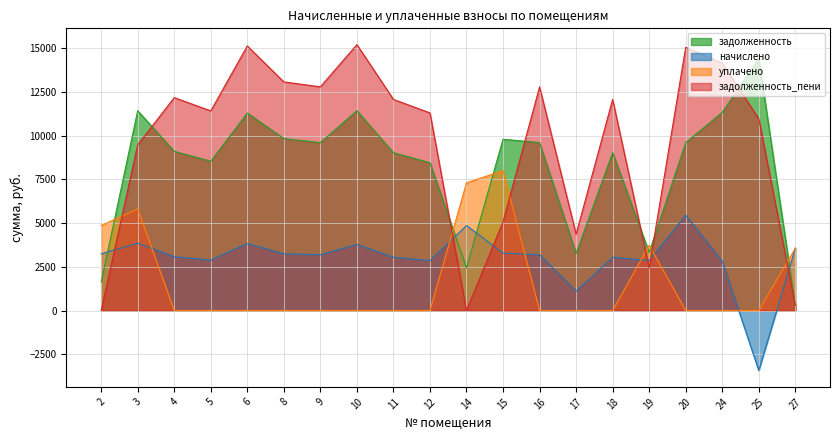

True or false: начислено has a value of 3279.1 at 15.

True